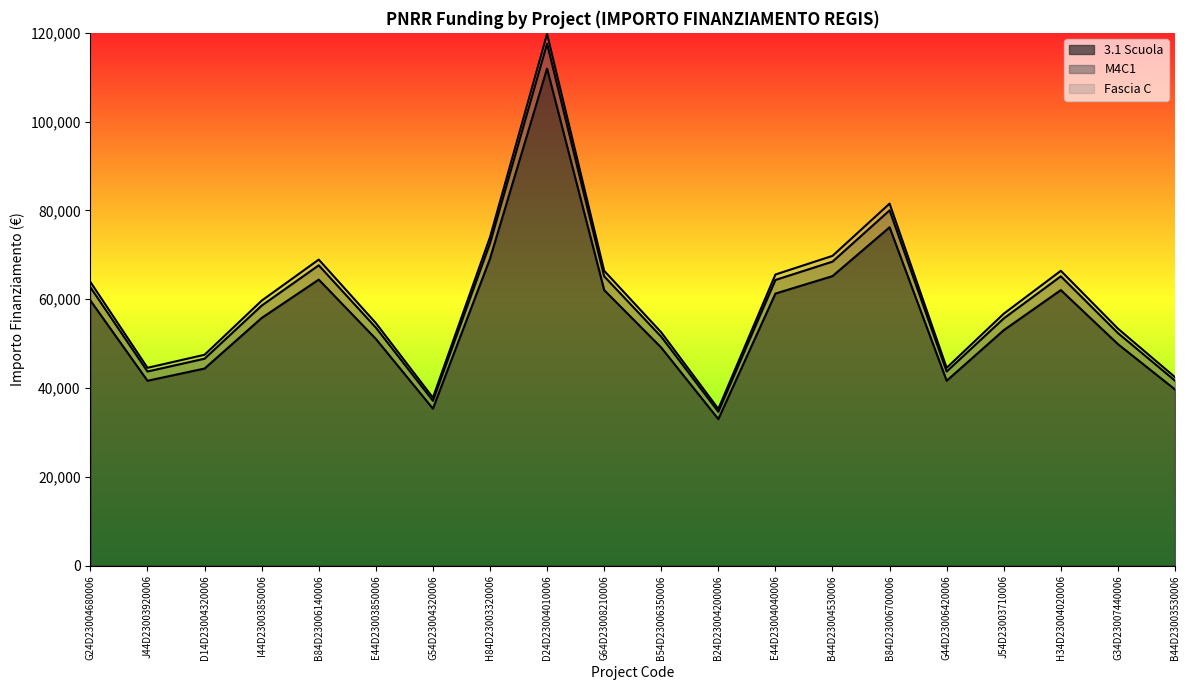

Where is the first local maximum for 3.1 Scuola?

B84D23006140006